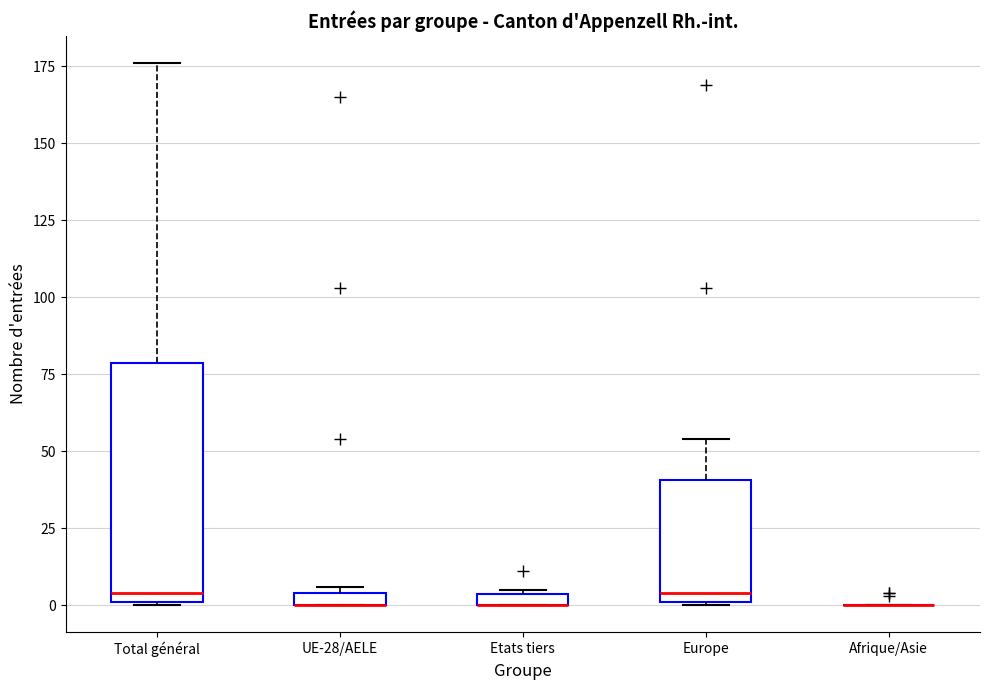

Comparing the boxes themselves (not the whiskers), which one is the tallest?

Total général